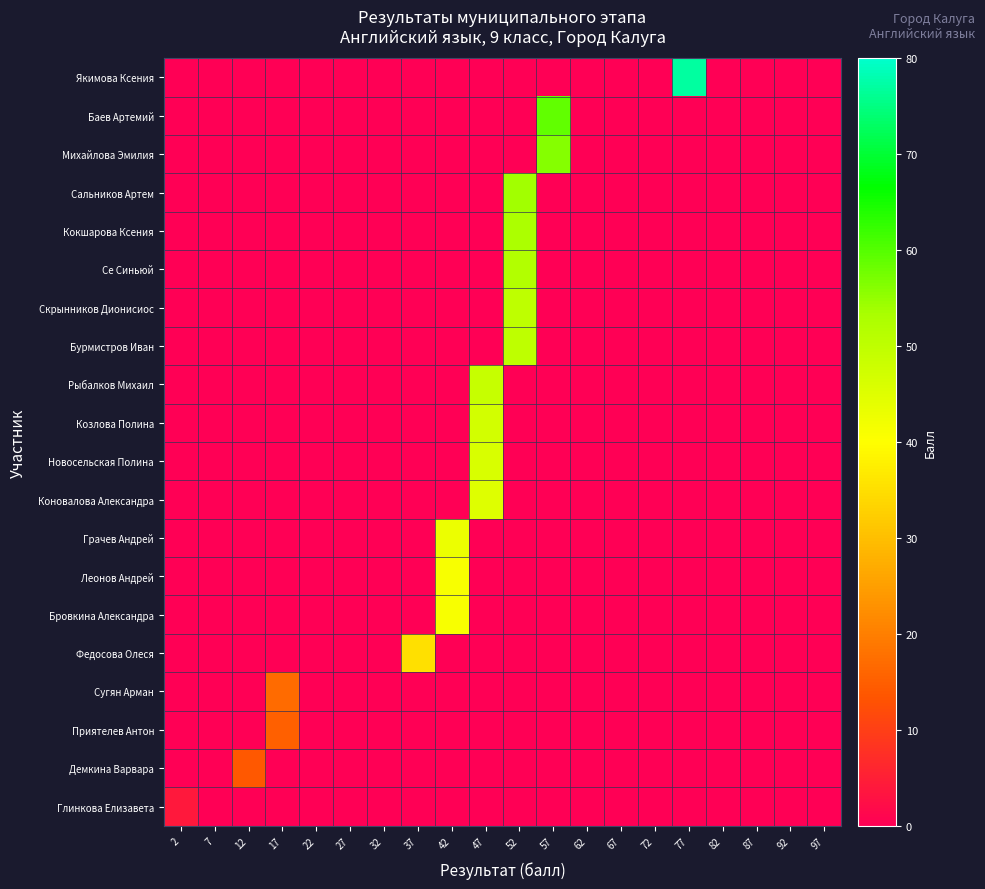

Reading left to right, what are all the values shown in this chart?

Якимова Ксения: 2=0	7=0	12=0	17=0	22=0	27=0	32=0	37=0	42=0	47=0	52=0	57=0	62=0	67=0	72=0	77=77	82=0	87=0	92=0	97=0
Баев Артемий: 2=0	7=0	12=0	17=0	22=0	27=0	32=0	37=0	42=0	47=0	52=0	57=59	62=0	67=0	72=0	77=0	82=0	87=0	92=0	97=0
Михайлова Эмилия: 2=0	7=0	12=0	17=0	22=0	27=0	32=0	37=0	42=0	47=0	52=0	57=56	62=0	67=0	72=0	77=0	82=0	87=0	92=0	97=0
Сальников Артем: 2=0	7=0	12=0	17=0	22=0	27=0	32=0	37=0	42=0	47=0	52=54	57=0	62=0	67=0	72=0	77=0	82=0	87=0	92=0	97=0
Кокшарова Ксения: 2=0	7=0	12=0	17=0	22=0	27=0	32=0	37=0	42=0	47=0	52=53	57=0	62=0	67=0	72=0	77=0	82=0	87=0	92=0	97=0
Се Синьюй: 2=0	7=0	12=0	17=0	22=0	27=0	32=0	37=0	42=0	47=0	52=52	57=0	62=0	67=0	72=0	77=0	82=0	87=0	92=0	97=0
Скрынников Дионисиос: 2=0	7=0	12=0	17=0	22=0	27=0	32=0	37=0	42=0	47=0	52=50	57=0	62=0	67=0	72=0	77=0	82=0	87=0	92=0	97=0
Бурмистров Иван: 2=0	7=0	12=0	17=0	22=0	27=0	32=0	37=0	42=0	47=0	52=50	57=0	62=0	67=0	72=0	77=0	82=0	87=0	92=0	97=0
Рыбалков Михаил: 2=0	7=0	12=0	17=0	22=0	27=0	32=0	37=0	42=0	47=49	52=0	57=0	62=0	67=0	72=0	77=0	82=0	87=0	92=0	97=0
Козлова Полина: 2=0	7=0	12=0	17=0	22=0	27=0	32=0	37=0	42=0	47=47	52=0	57=0	62=0	67=0	72=0	77=0	82=0	87=0	92=0	97=0
Новосельская Полина: 2=0	7=0	12=0	17=0	22=0	27=0	32=0	37=0	42=0	47=46	52=0	57=0	62=0	67=0	72=0	77=0	82=0	87=0	92=0	97=0
Коновалова Александра: 2=0	7=0	12=0	17=0	22=0	27=0	32=0	37=0	42=0	47=45	52=0	57=0	62=0	67=0	72=0	77=0	82=0	87=0	92=0	97=0
Грачев Андрей: 2=0	7=0	12=0	17=0	22=0	27=0	32=0	37=0	42=43	47=0	52=0	57=0	62=0	67=0	72=0	77=0	82=0	87=0	92=0	97=0
Леонов Андрей: 2=0	7=0	12=0	17=0	22=0	27=0	32=0	37=0	42=41	47=0	52=0	57=0	62=0	67=0	72=0	77=0	82=0	87=0	92=0	97=0
Бровкина Александра: 2=0	7=0	12=0	17=0	22=0	27=0	32=0	37=0	42=41	47=0	52=0	57=0	62=0	67=0	72=0	77=0	82=0	87=0	92=0	97=0
Федосова Олеся: 2=0	7=0	12=0	17=0	22=0	27=0	32=0	37=35	42=0	47=0	52=0	57=0	62=0	67=0	72=0	77=0	82=0	87=0	92=0	97=0
Сугян Арман: 2=0	7=0	12=0	17=17	22=0	27=0	32=0	37=0	42=0	47=0	52=0	57=0	62=0	67=0	72=0	77=0	82=0	87=0	92=0	97=0
Приятелев Антон: 2=0	7=0	12=0	17=15	22=0	27=0	32=0	37=0	42=0	47=0	52=0	57=0	62=0	67=0	72=0	77=0	82=0	87=0	92=0	97=0
Демкина Варвара: 2=0	7=0	12=14	17=0	22=0	27=0	32=0	37=0	42=0	47=0	52=0	57=0	62=0	67=0	72=0	77=0	82=0	87=0	92=0	97=0
Глинкова Елизавета: 2=4	7=0	12=0	17=0	22=0	27=0	32=0	37=0	42=0	47=0	52=0	57=0	62=0	67=0	72=0	77=0	82=0	87=0	92=0	97=0